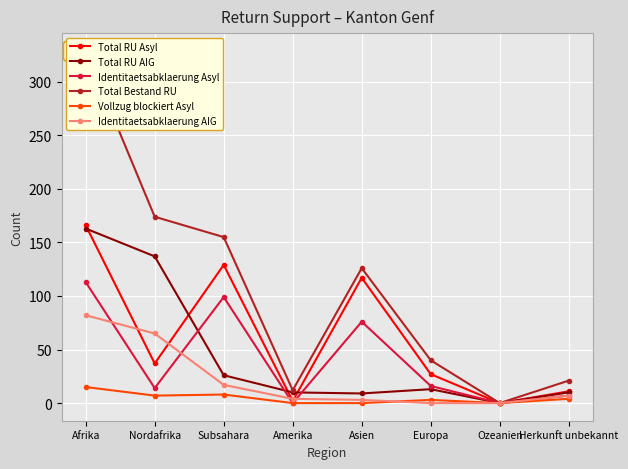

Does the chart display data point markers on the line(s)?

Yes